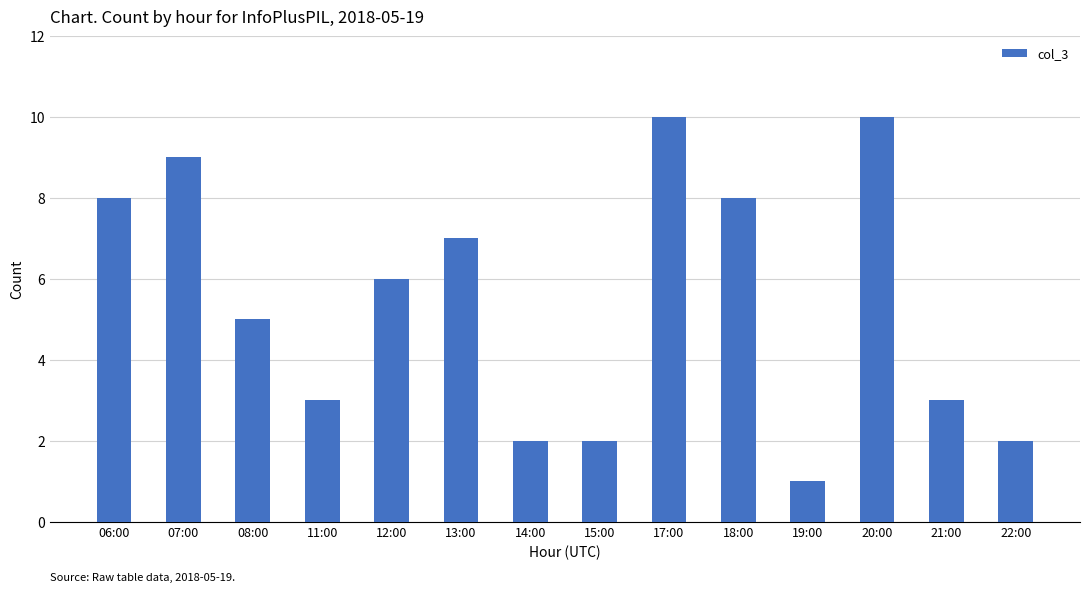

What position from the left is 18:00?

10